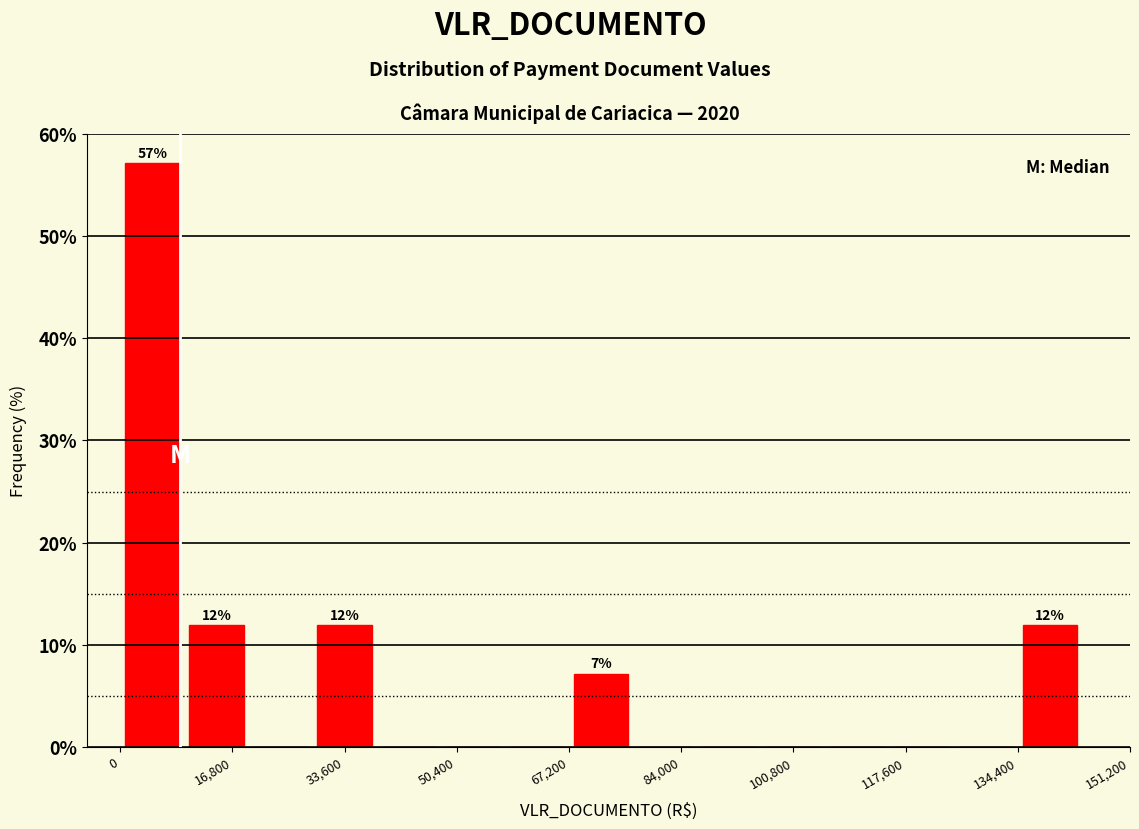

Which range on the x-axis has the tallest bar?

0 to 10000